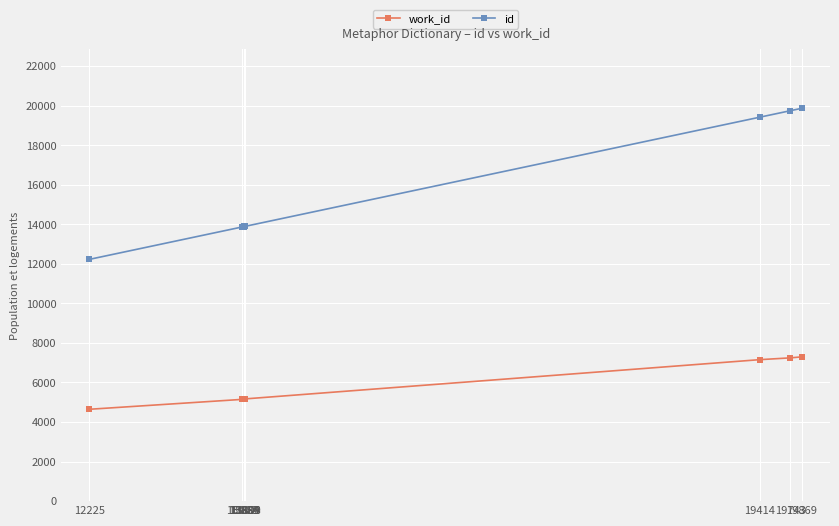

What is the sum of the work_id values at 13862 and 19869?

12442